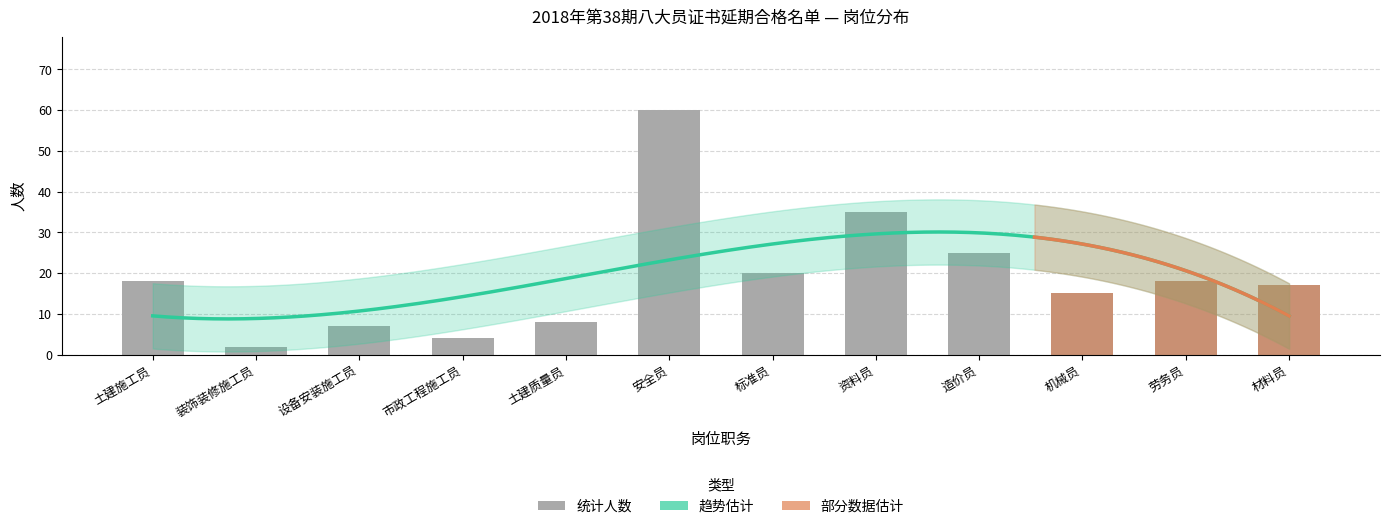

What is the approximate value at 标准员?

20